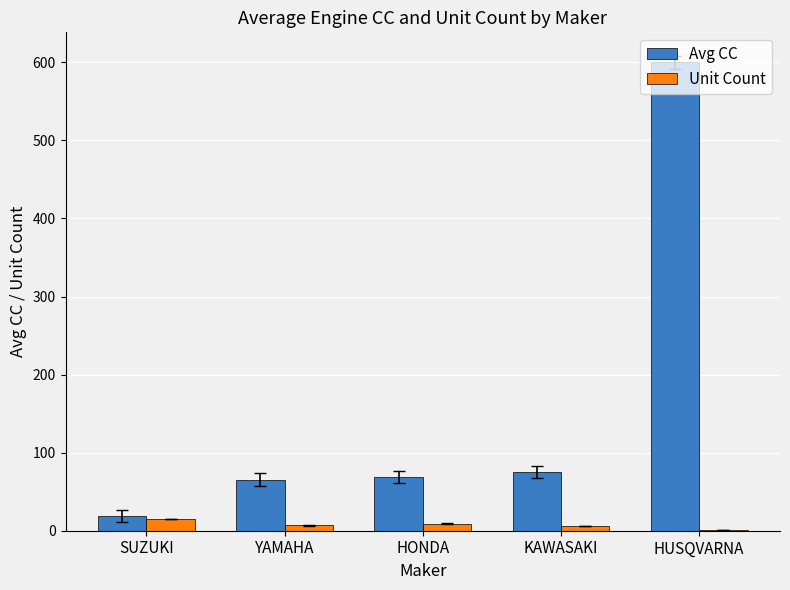

Are the bars grouped side by side (vs. stacked)?

Yes